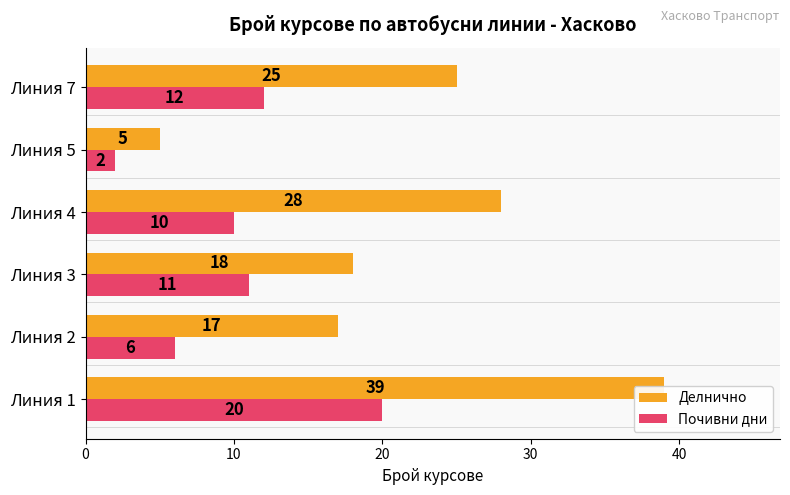

Rank the series by their maximum value, from lowest to highest.

Почивни дни, Делнично